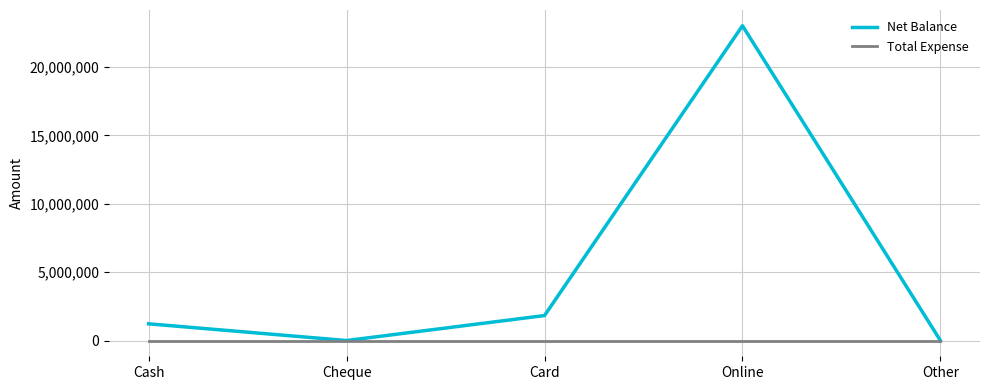

What are all the series names shown in the legend?

Net Balance, Total Expense